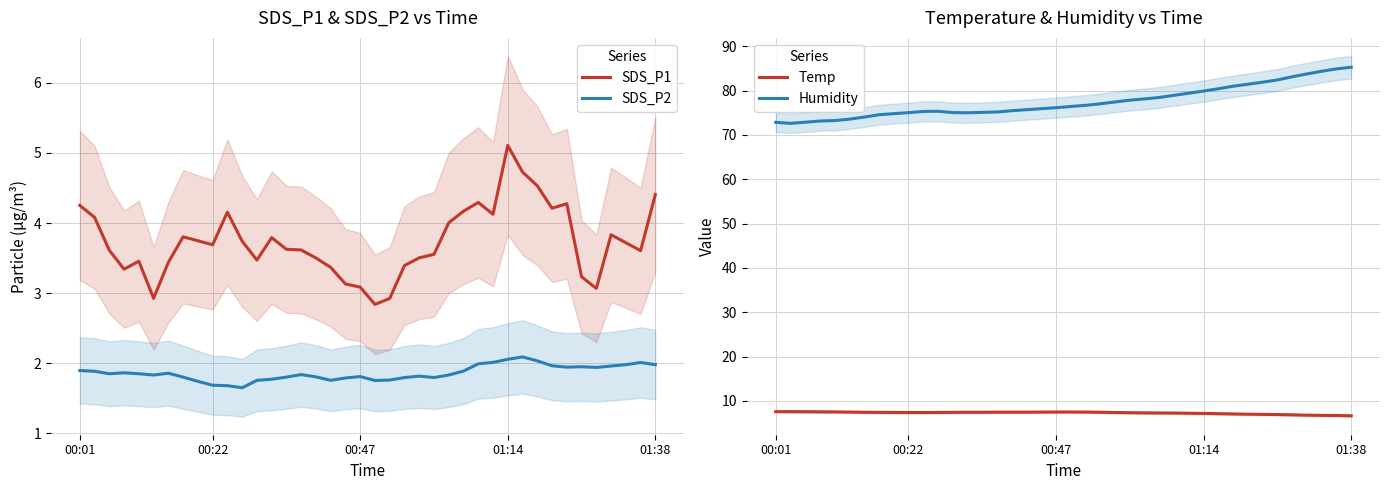

How many interior local peaks does the SDS_P2 series have?

8